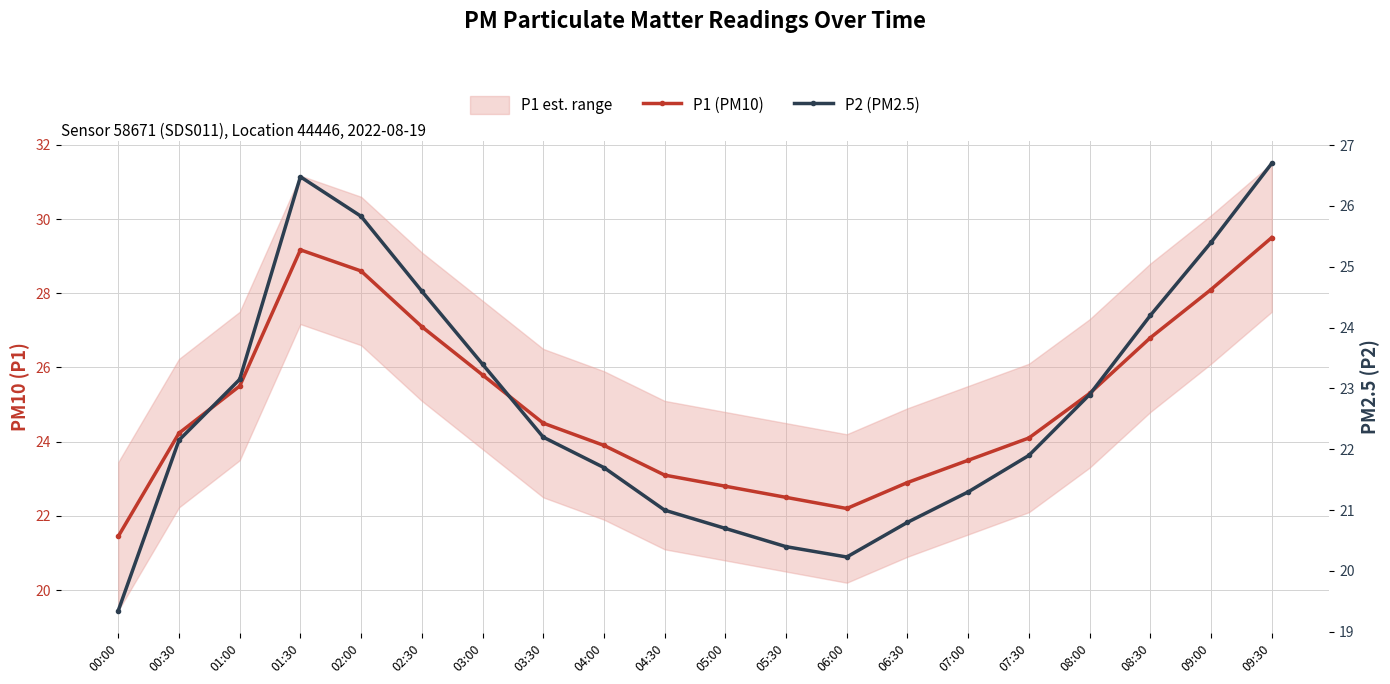

What is the label of the 3rd point from the right?

08:30